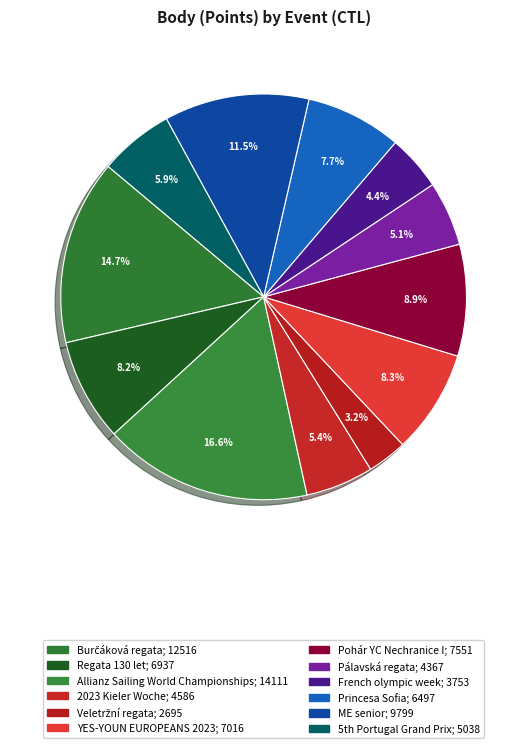

Count the number of slices in the pie.

12